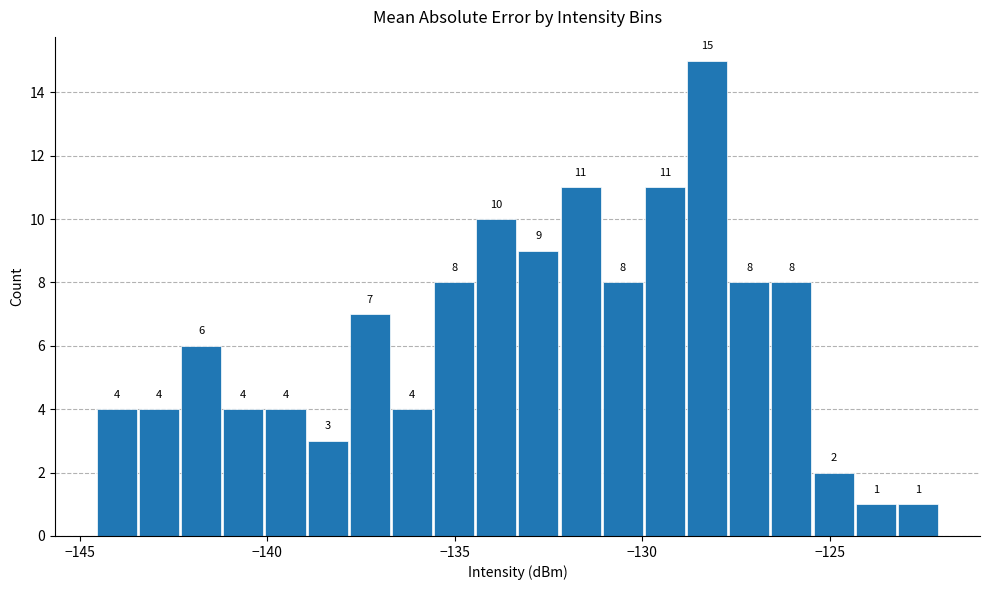

Read against the x-axis, roughly where is the centre of the tallest bar?

-128.5